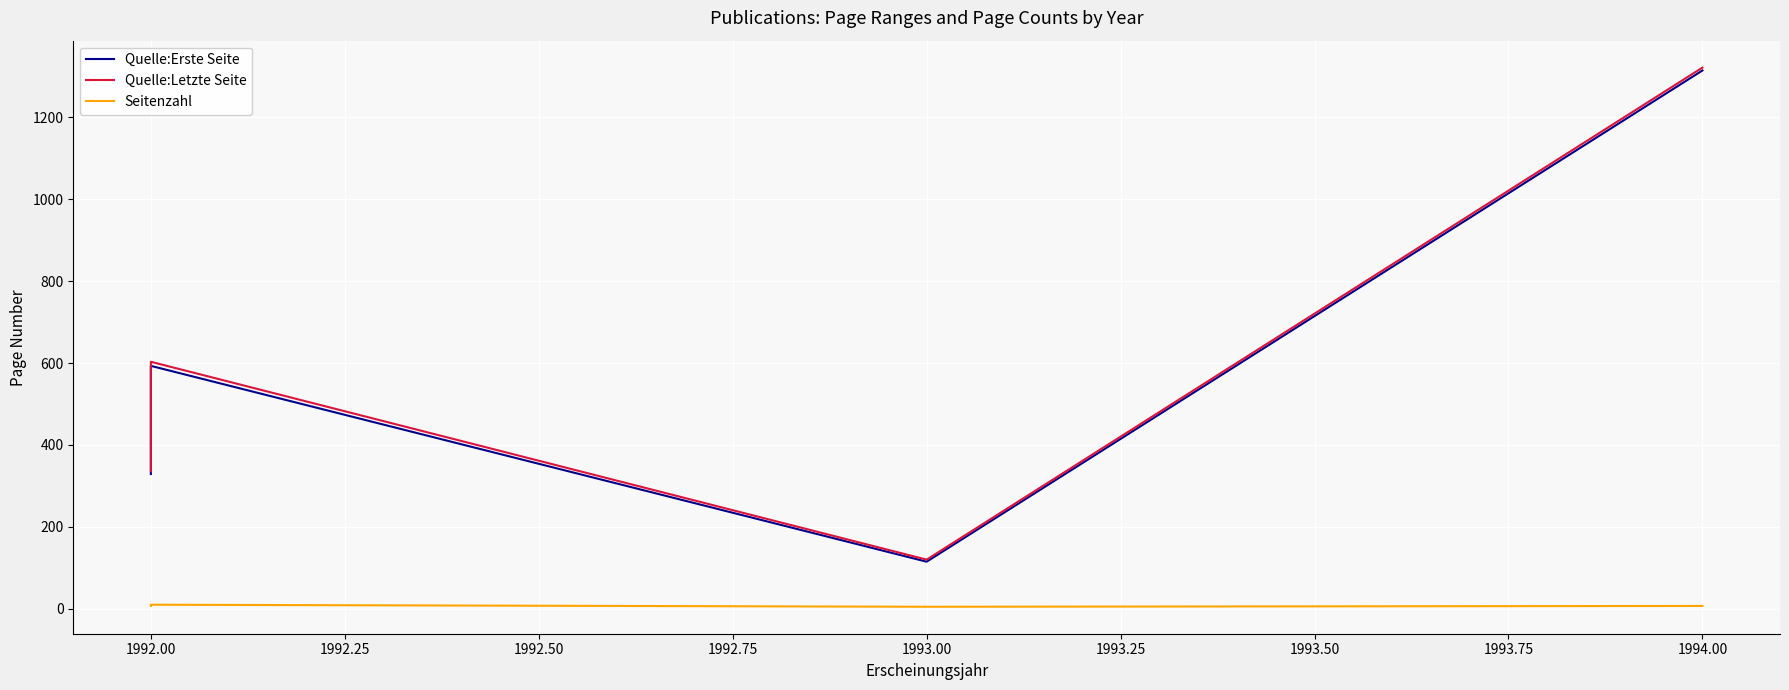

Reading left to right, extract all data points from this chart.

Quelle:Erste Seite: 329	593	115	1314
Quelle:Letzte Seite: 336	603	120	1321
Seitenzahl: 7	10	5	7